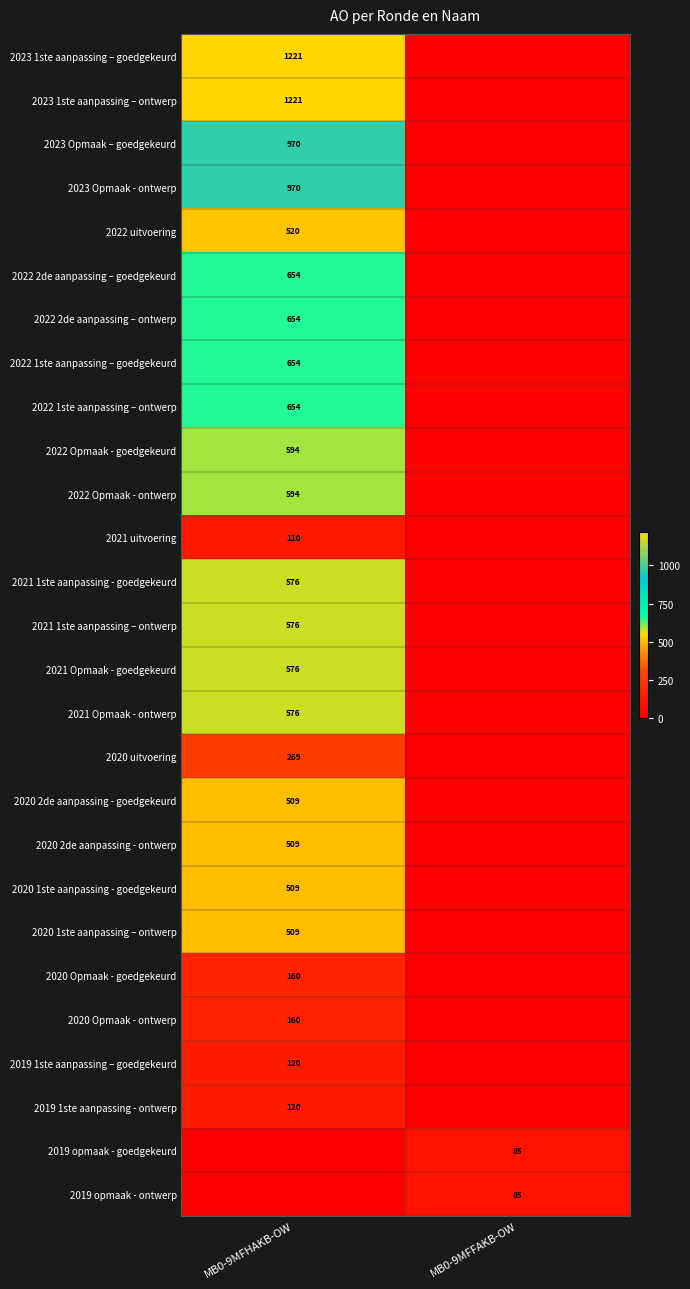

The value of 2022 Opmaak - goedgekeurd at MB0-9MFHAKB-OW is 199. True or false?

False